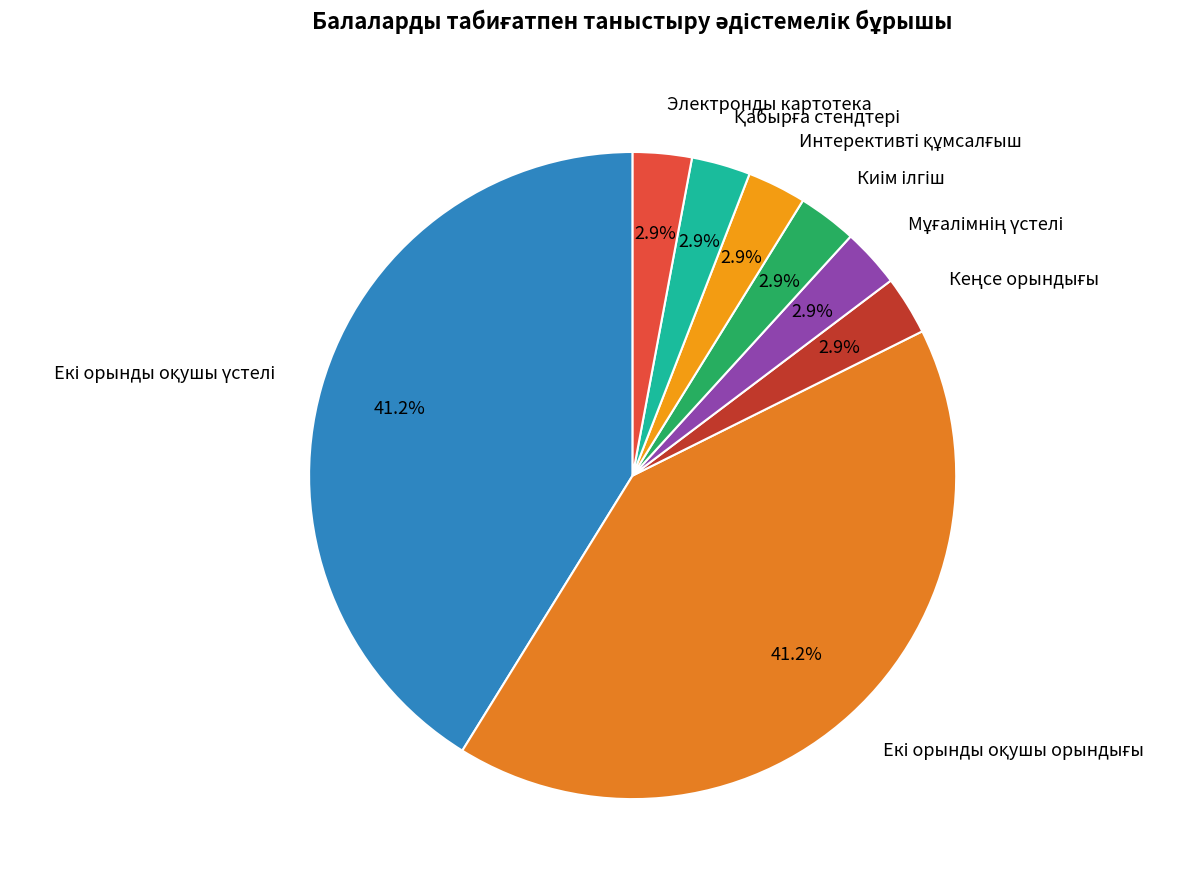

Count the number of slices in the pie.

8